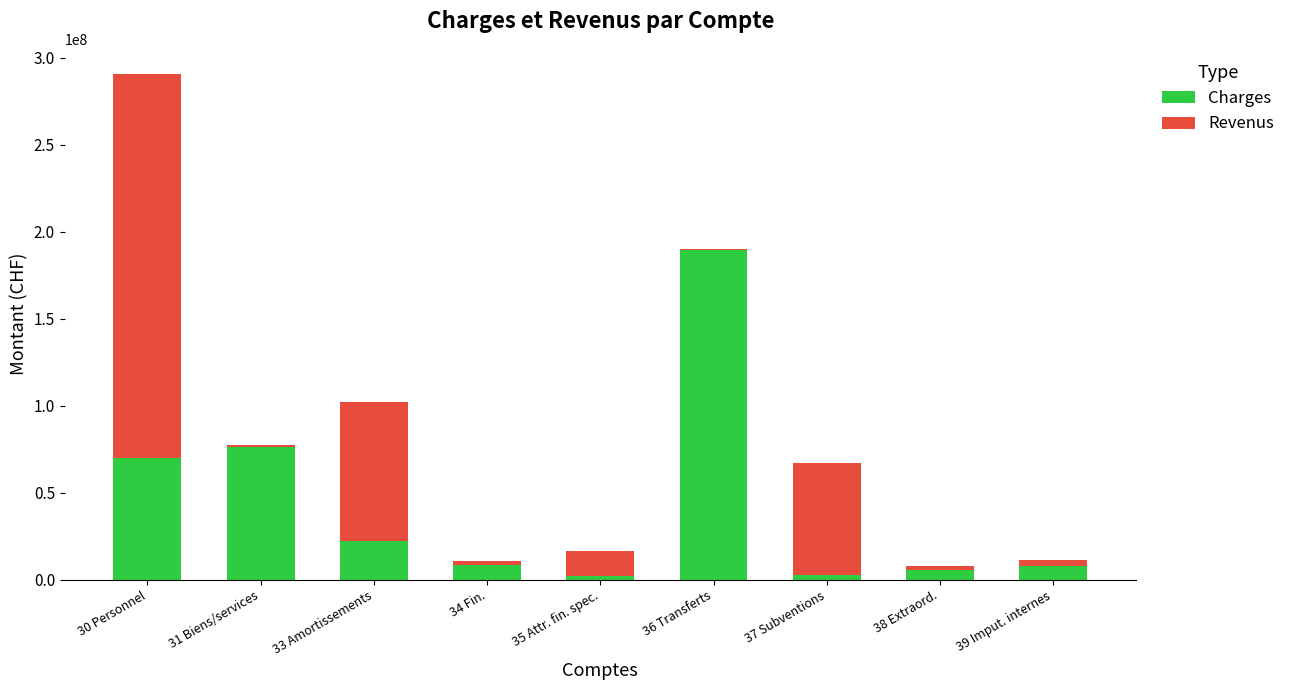

Where is Charges nearest to the value 95684696?

31 Biens/services